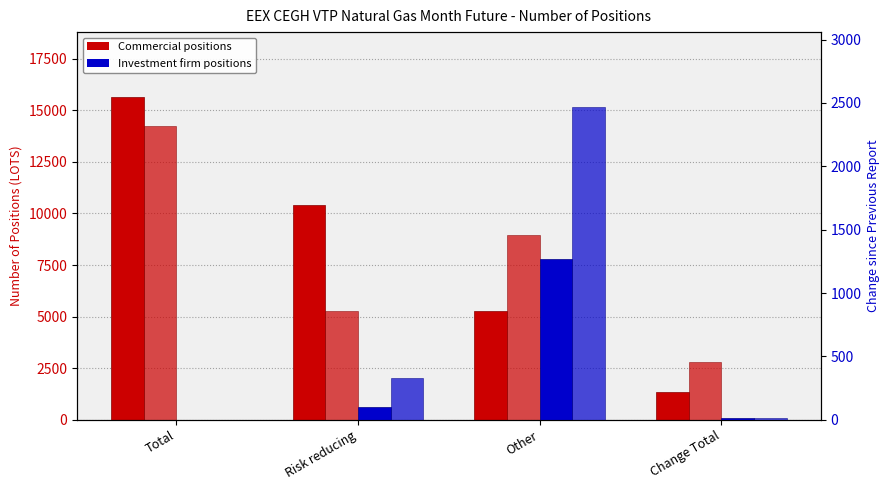

What is the value of the Commercial Long bar at the 4th from the left?

1369